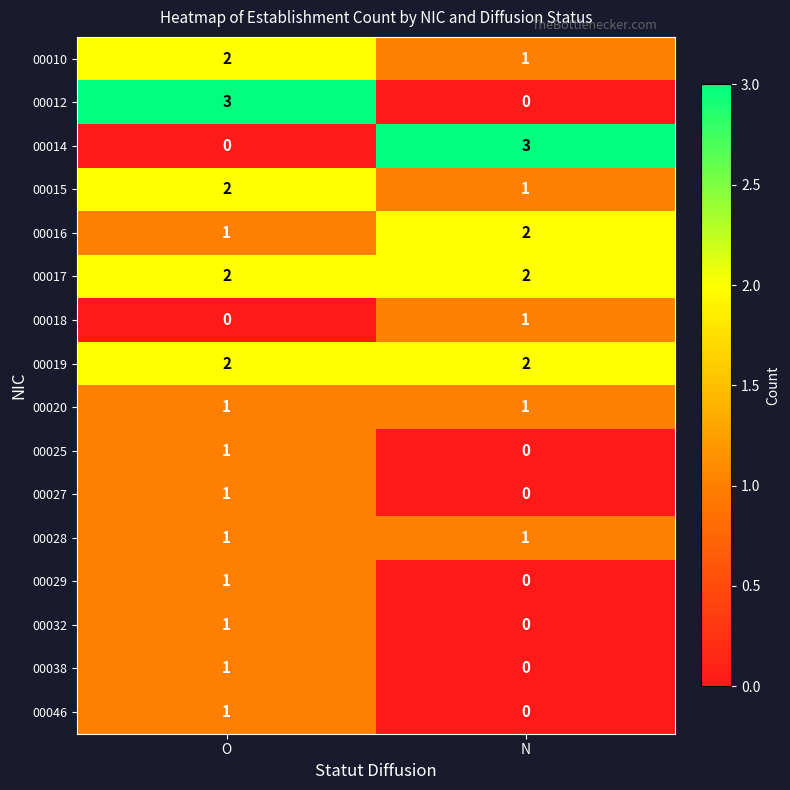

What is the sum of the 00015 values at O and N?

3